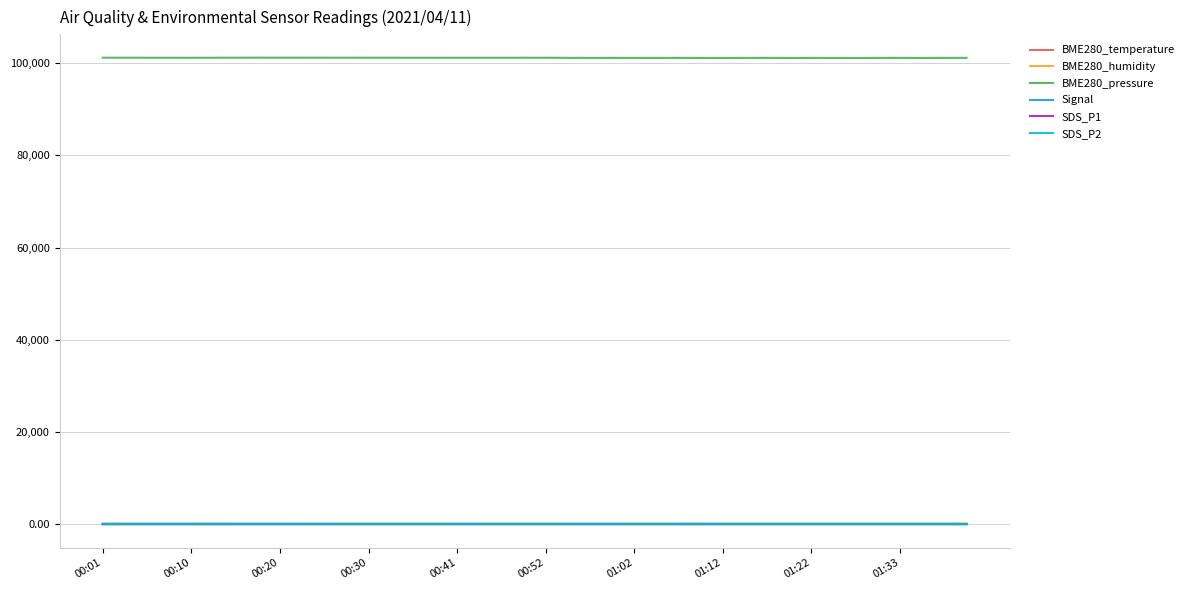

Which series has the largest range (max minus min)?

BME280_pressure